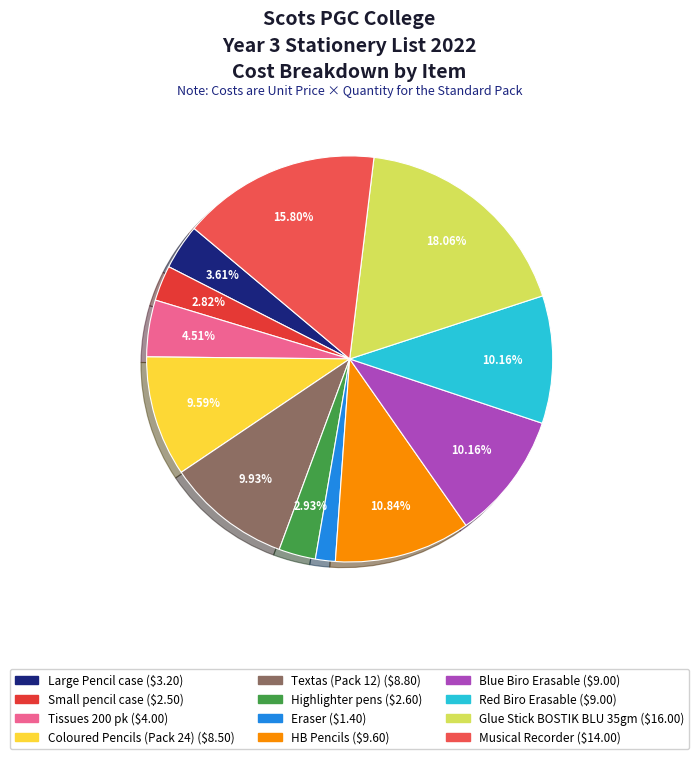

How many slices are in this pie chart?

12